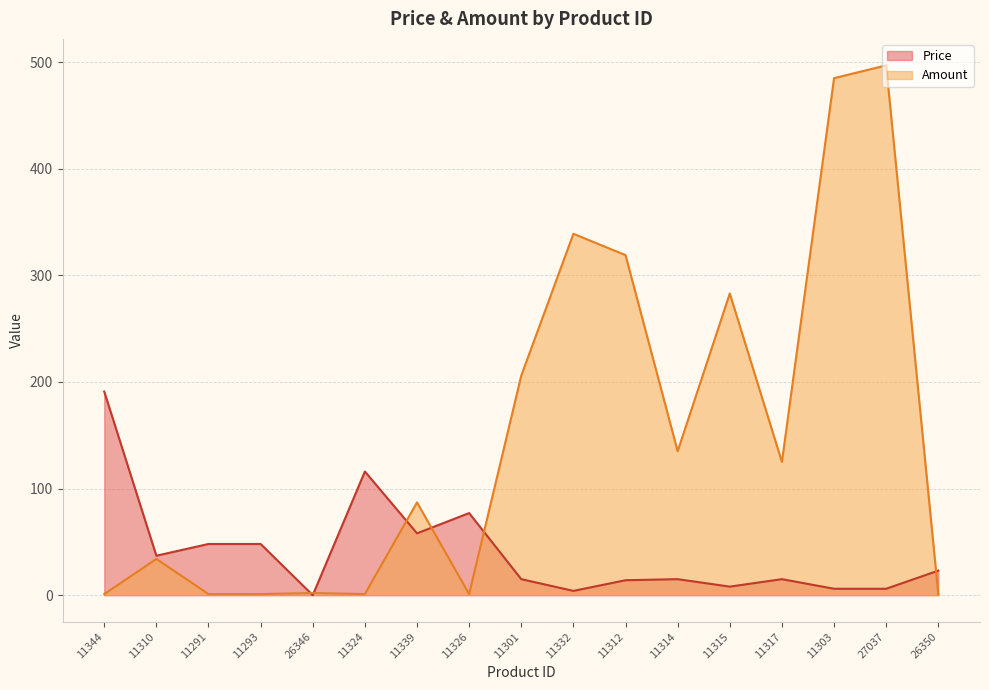

At how many categories does at least one series exceed 103?

10